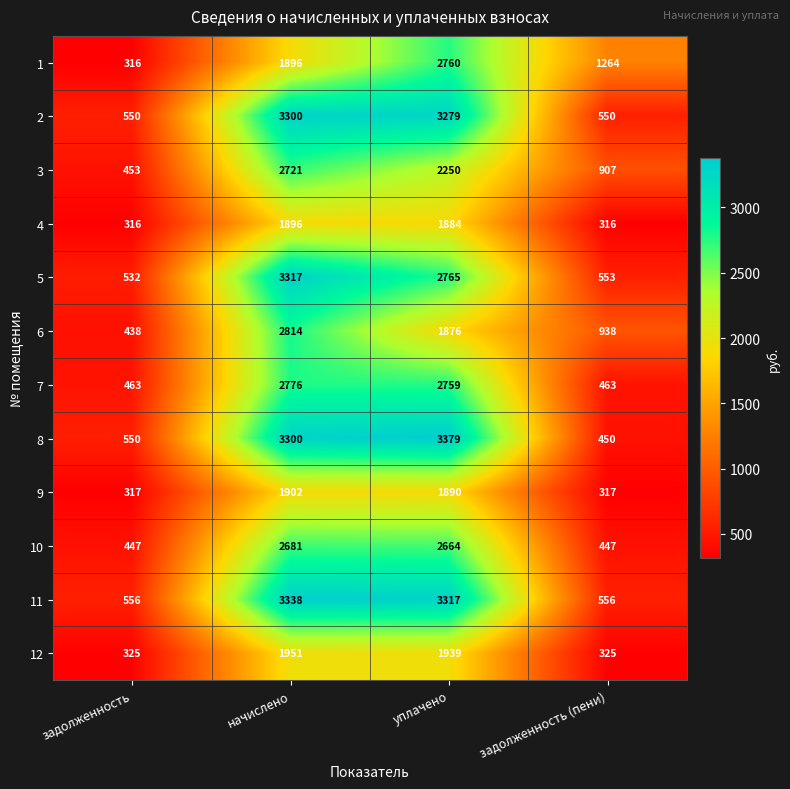

True or false: 9 has a value of 137 at задолженность.

False